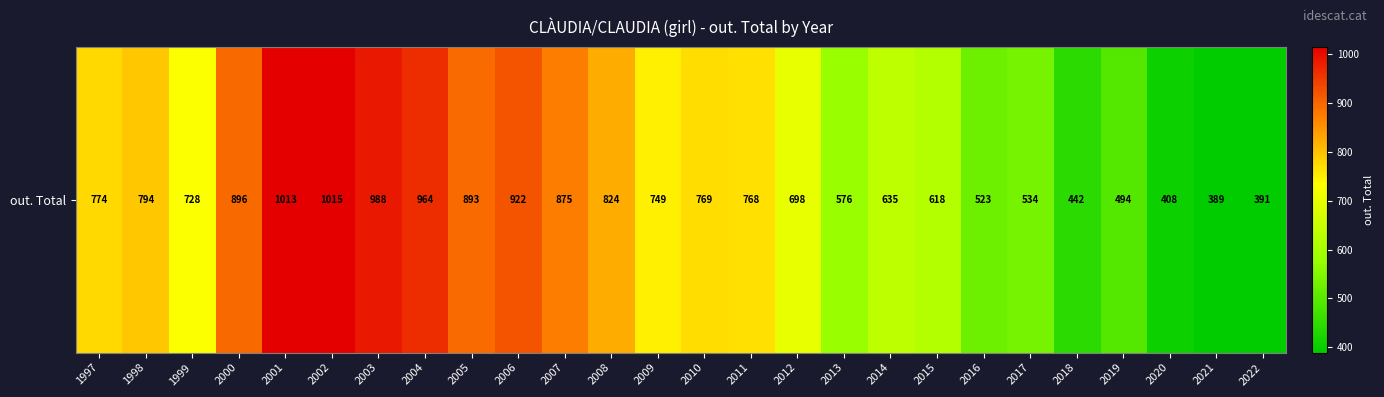

What is the average value?

718